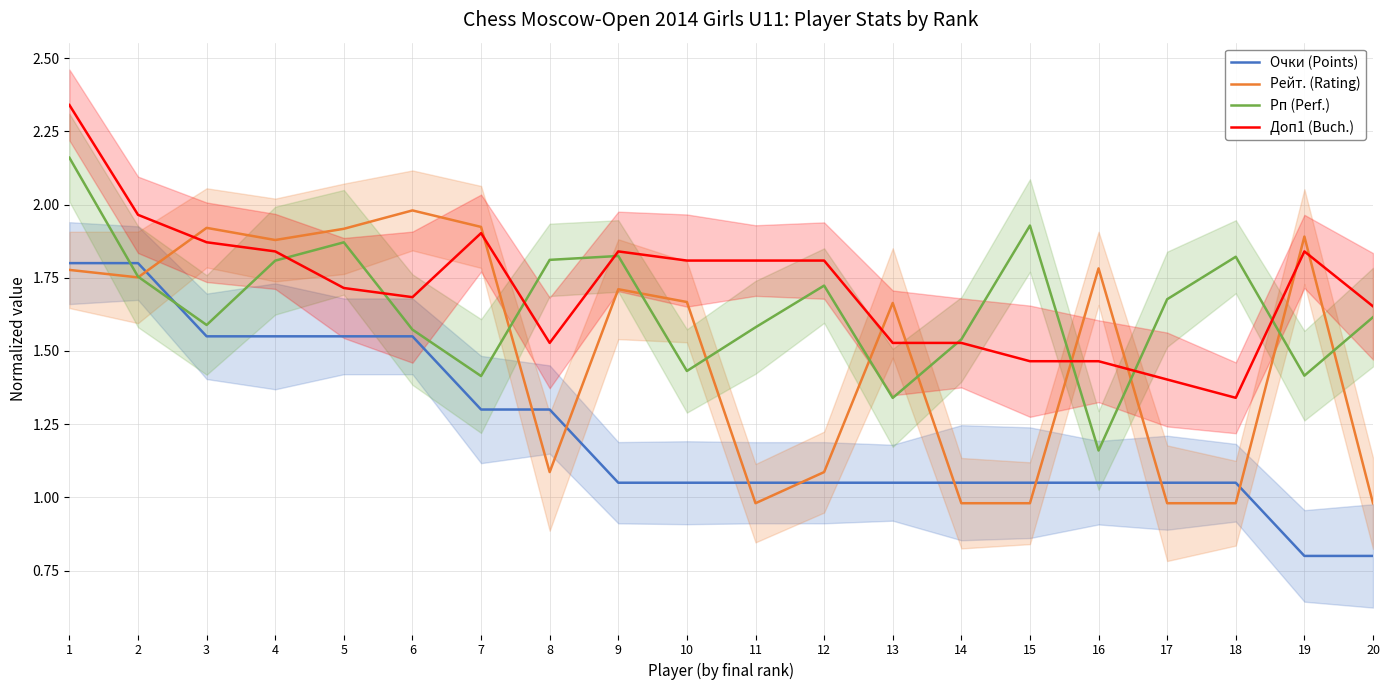

Rank the categories by Рейт. (Rating) value from highest to lowest.

6, 7, 3, 5, 19, 4, 16, 1, 2, 9, 10, 13, 8, 12, 11, 14, 15, 17, 18, 20